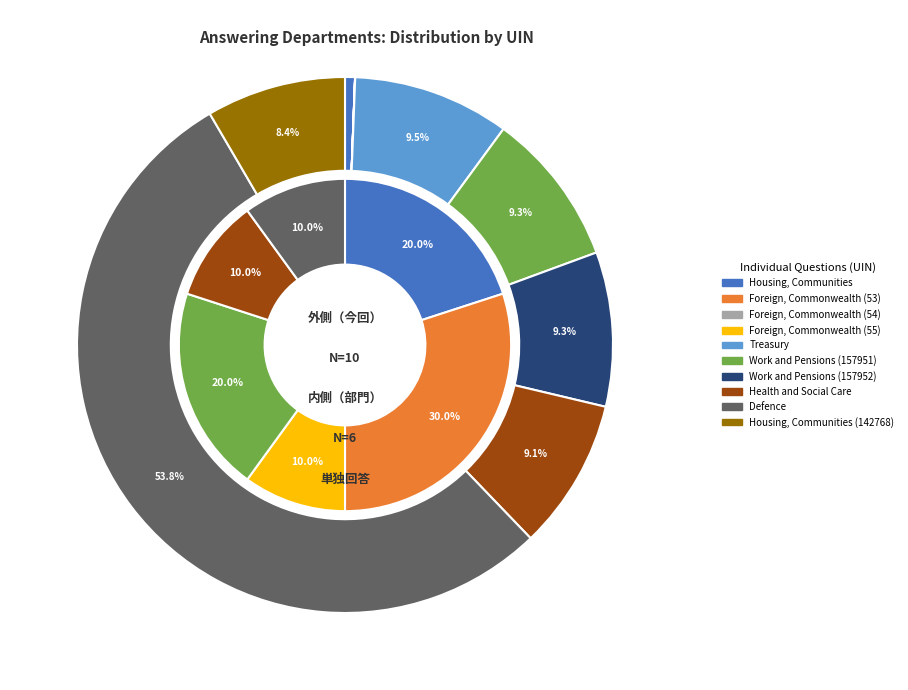

Is Defence the majority of the pie?

Yes